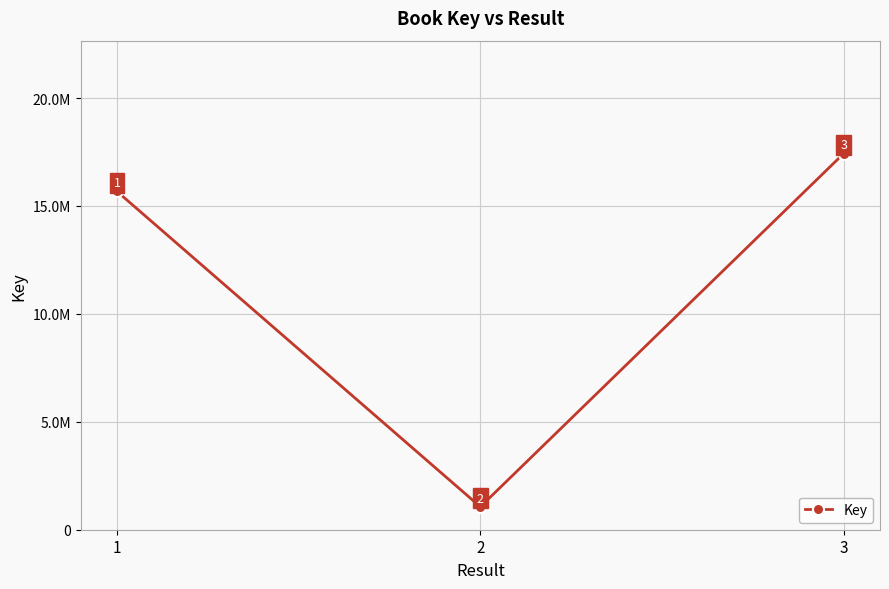

What is the difference between the maximum and minimum values?

16368944